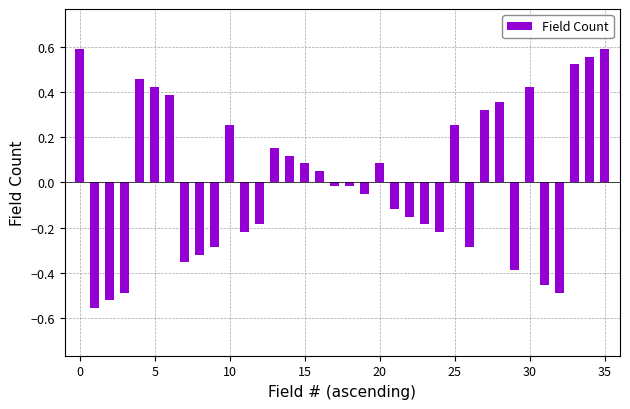

What is the difference between the second highest and second lowest values?

1.1